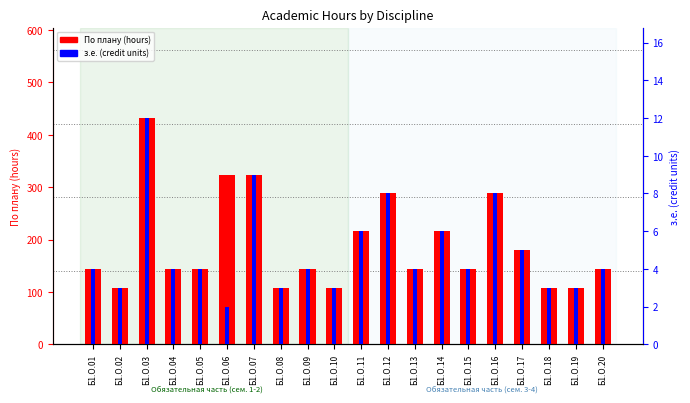

What is the sum of all По плану values?

3816